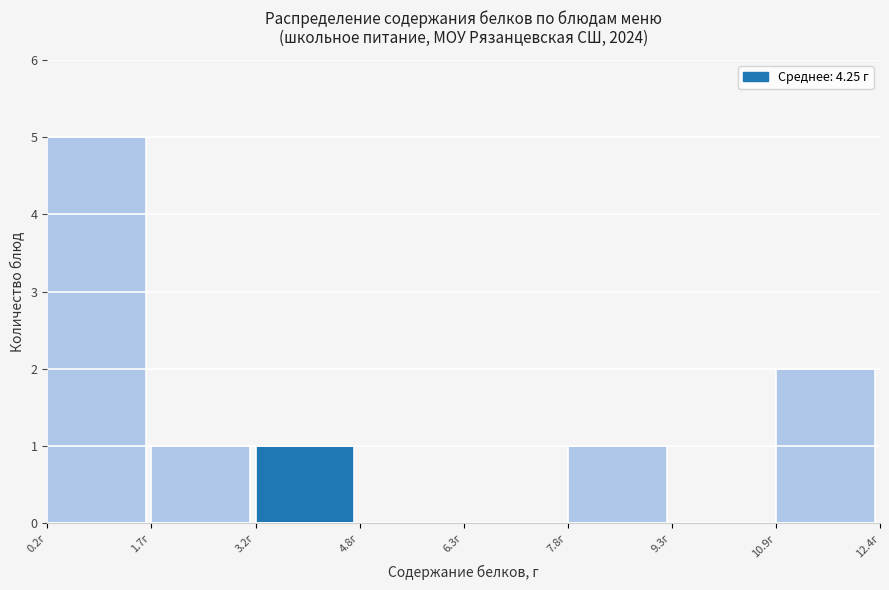

Reading left to right, transcribe this chart: for each bar, give the range it covers on the x-axis and its height. Neither the bar edges nor the heights are printed on the chart, so give them approximately, as read against the axes.

0.2 to 1.6: 5
1.6 to 3.2: 1
3.2 to 4.8: 1
4.8 to 6.2: 0
6.2 to 7.8: 0
7.8 to 9.4: 1
9.4 to 10.8: 0
10.8 to 12.4: 2